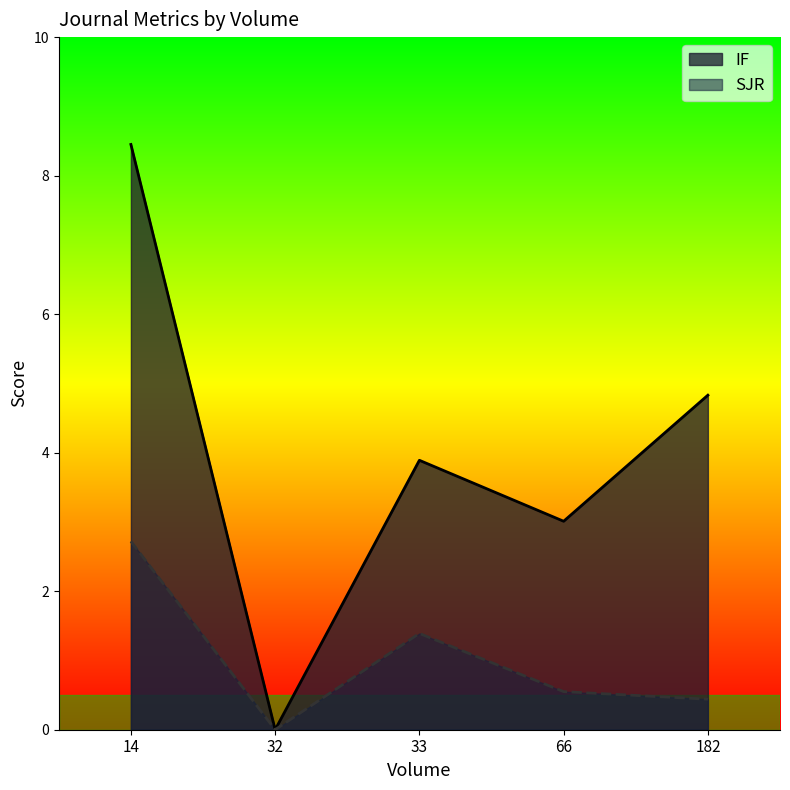

List the series in order of their peak value, highest first.

IF, SJR